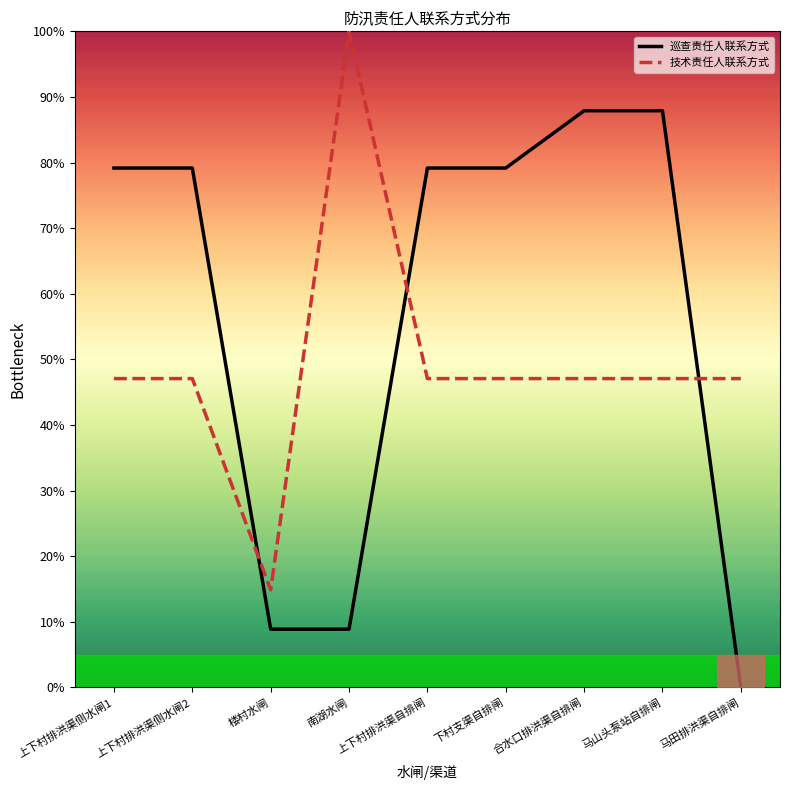

Where does the 技术责任人联系方式 series first go above 47?

上下村排洪渠侧水闸1